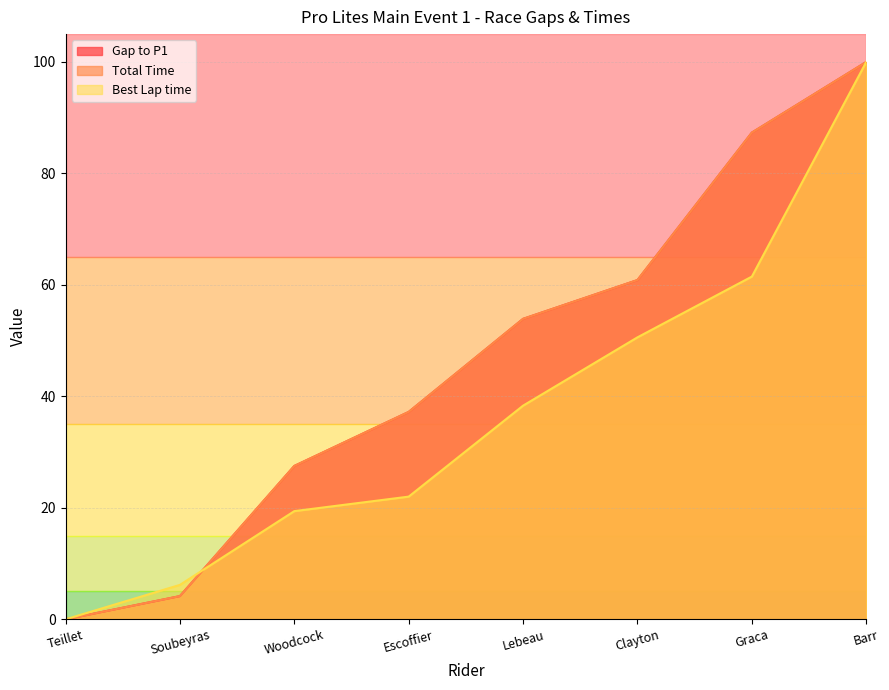

Between Woodcock and Lebeau, which is larger?

Lebeau